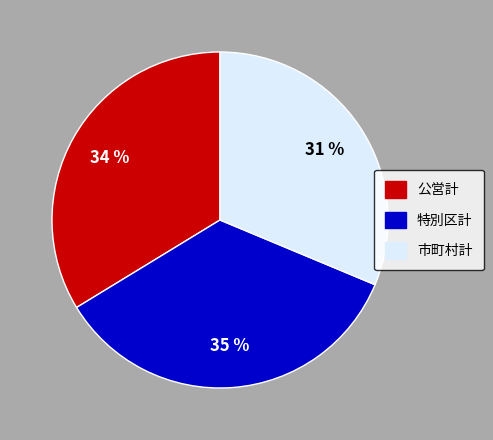

What is the ratio of the value at 市町村計 to the value at 特別区計?

0.9